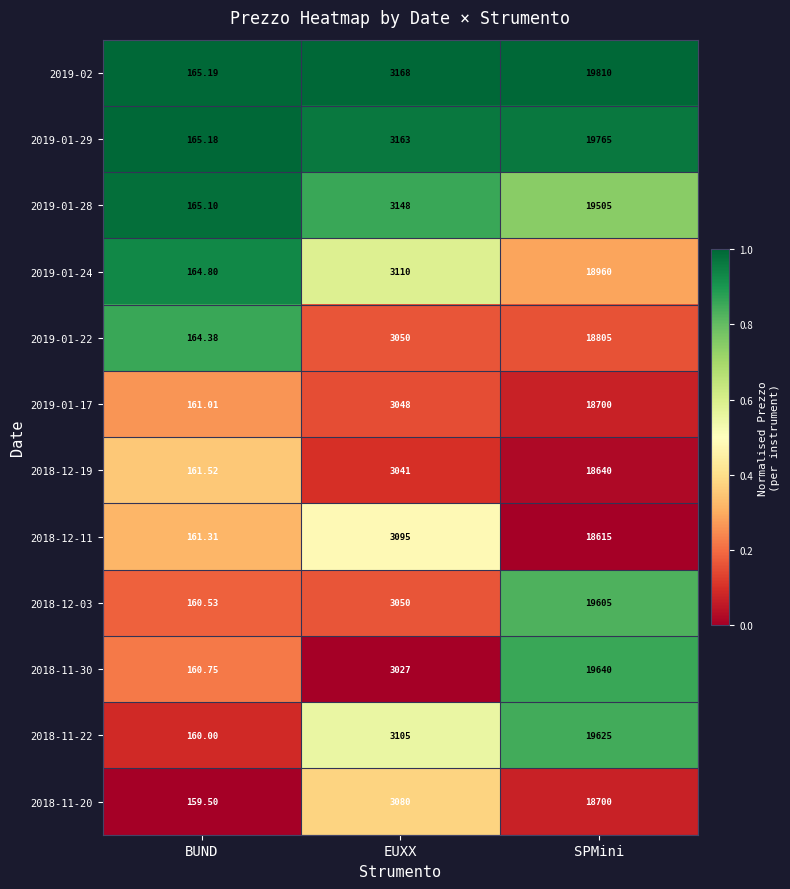

Which label corresponds to the largest value in the chart?

SPMini